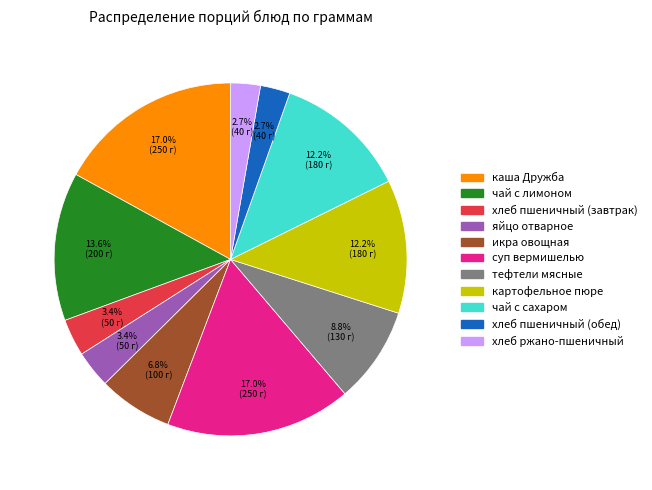

What percentage is the икра овощная slice, to the nearest percent?

7%